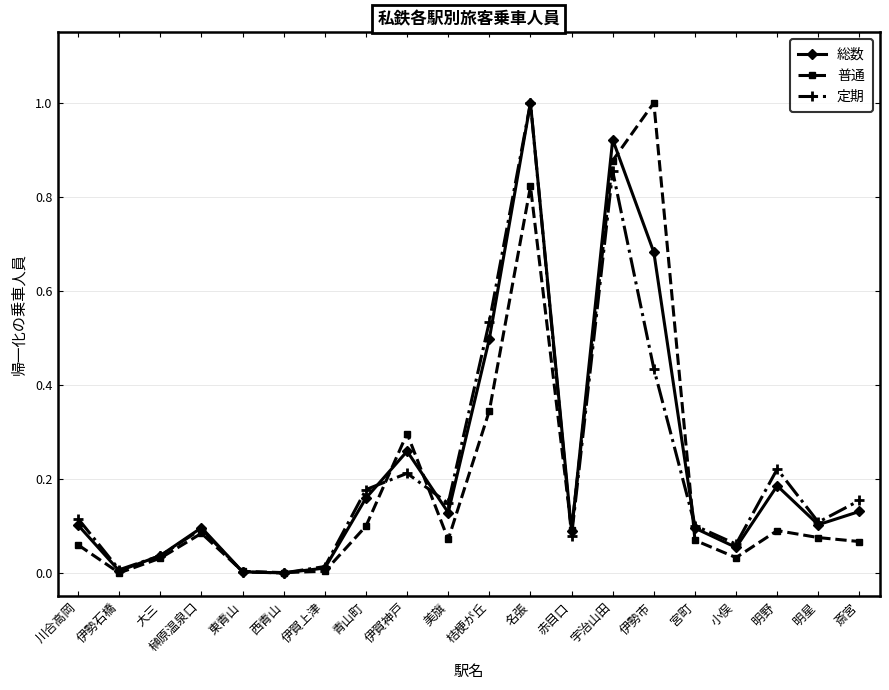

At 伊勢市, list the series in order from largest to smallest.

普通, 総数, 定期